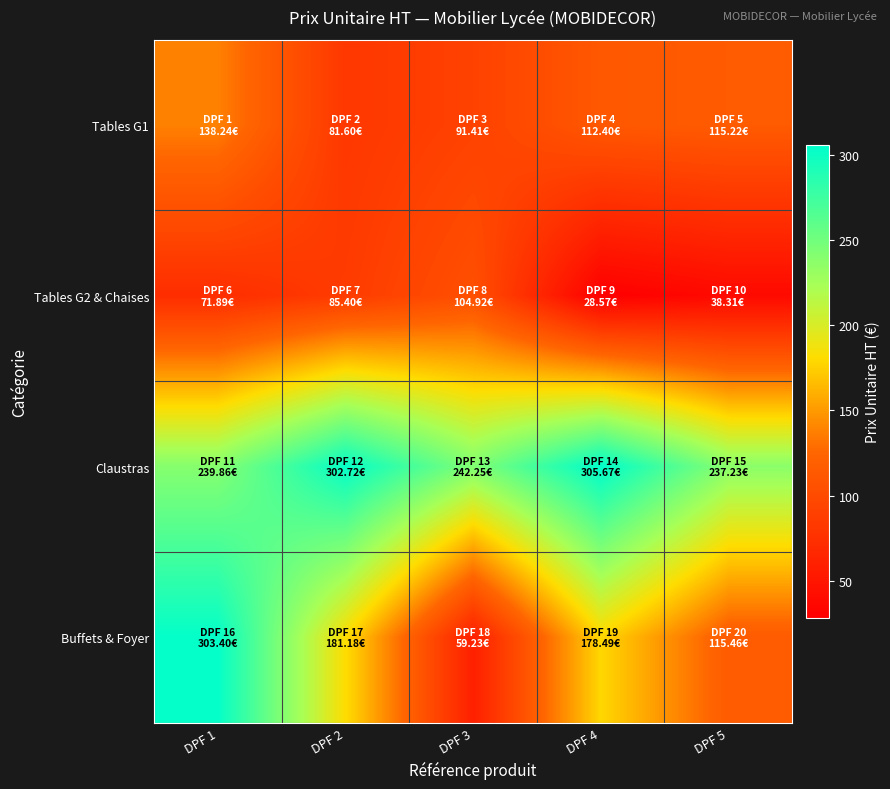

Reading left to right, list all the values displayed in this chart.

Tables G1: DPF 1=138.2	DPF 2=81.6	DPF 3=91.4	DPF 4=112.4	DPF 5=115.2
Tables G2 & Chaises: DPF 1=71.9	DPF 2=85.4	DPF 3=104.9	DPF 4=28.6	DPF 5=38.3
Claustras: DPF 1=239.9	DPF 2=302.7	DPF 3=242.2	DPF 4=305.7	DPF 5=237.2
Buffets & Foyer: DPF 1=303.4	DPF 2=181.2	DPF 3=59.2	DPF 4=178.5	DPF 5=115.5